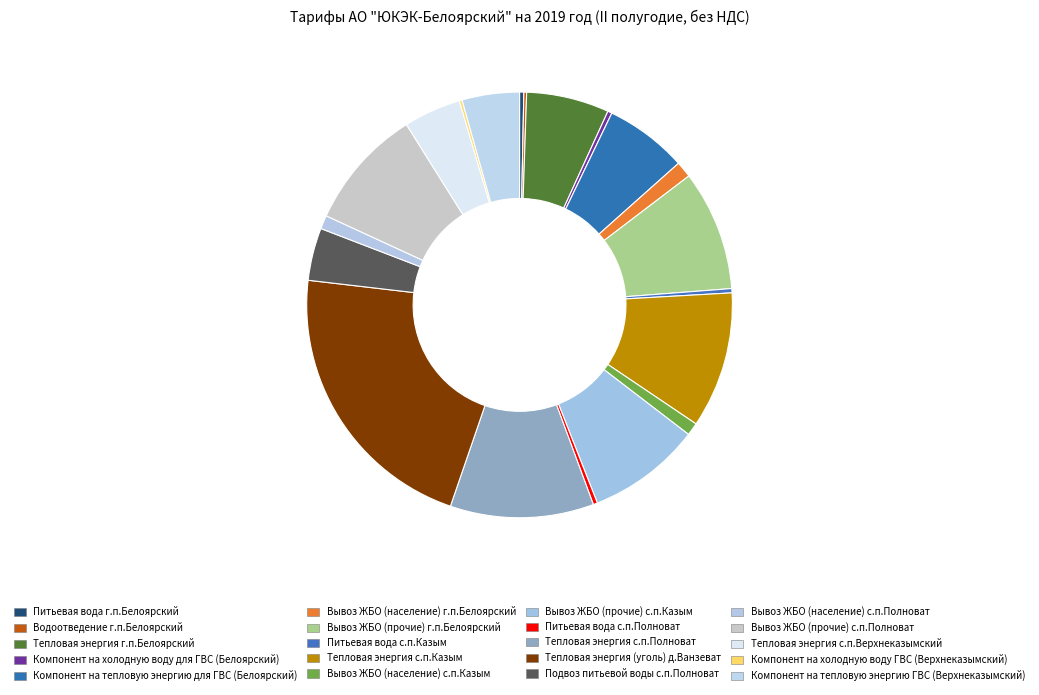

Does any single category account for the majority?

No